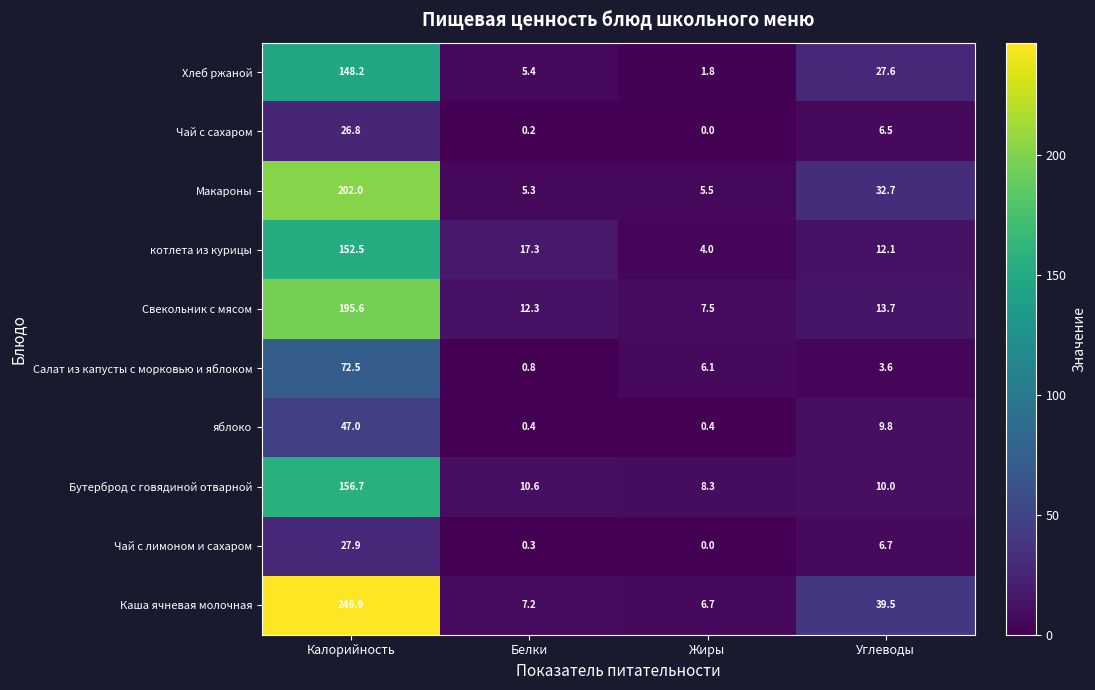

Which series has the largest range (max minus min)?

Каша ячневая молочная